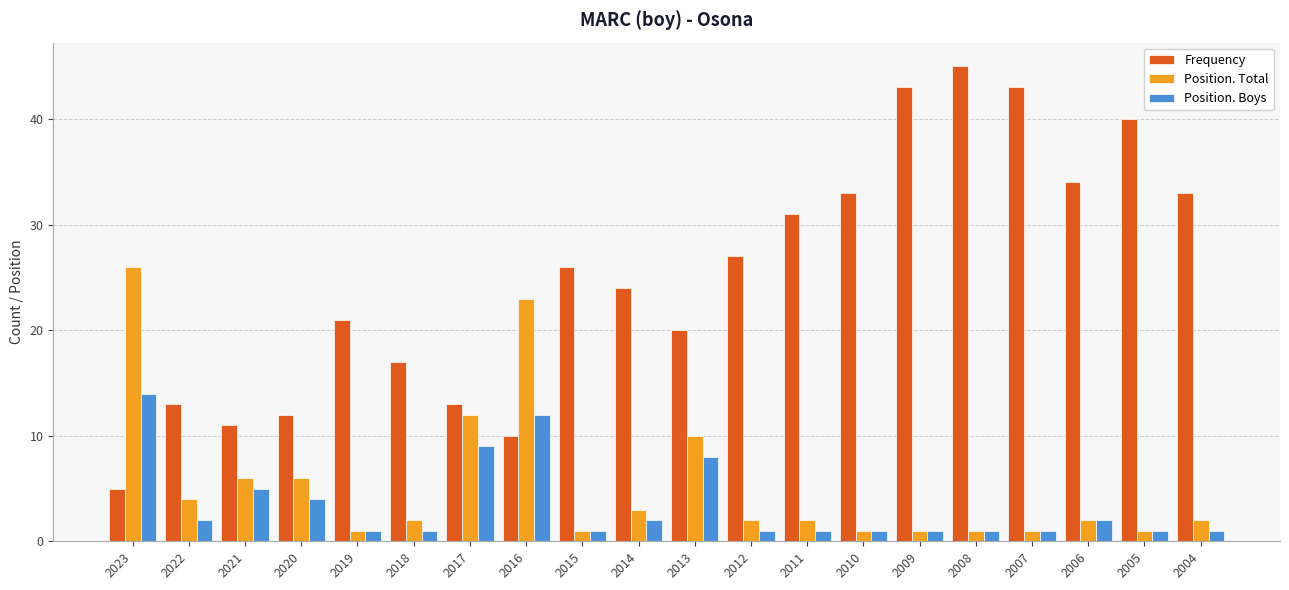

The value of Position. Total at 2009 is 1. True or false?

True